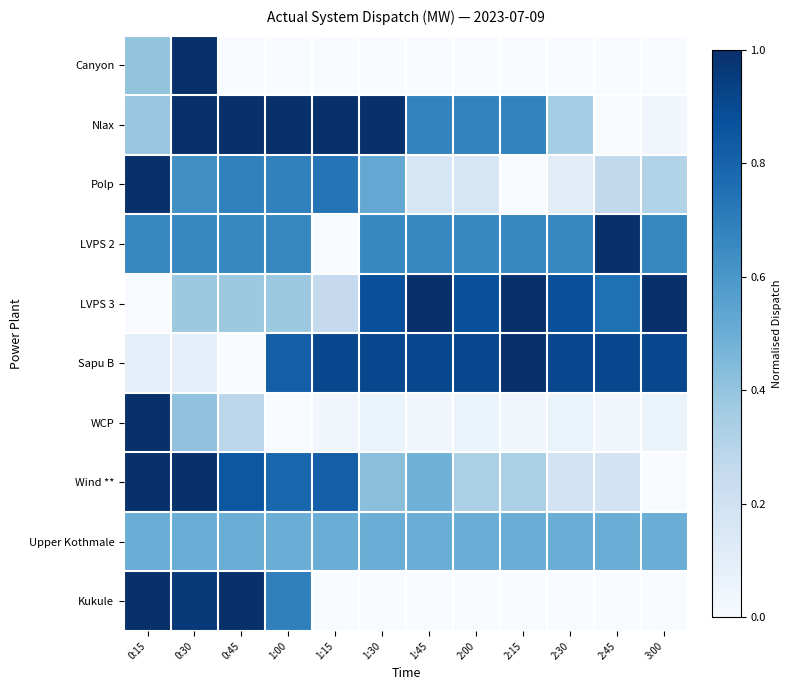

At 3:00, list the series in order from smallest to largest.

Canyon, Wind **, Kukule, Nlax, WCP, Polp, Upper Kothmale, LVPS 2, Sapu B, LVPS 3